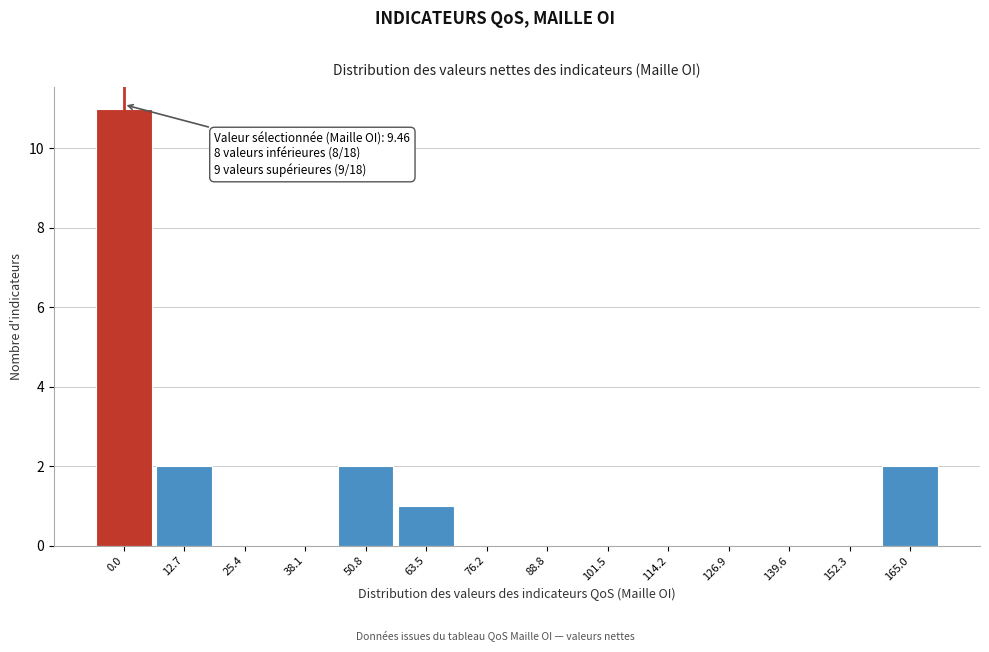

Reading right to left, list all the values displayed in this chart.

165.0=2	152.3=0	139.6=0	126.9=0	114.2=0	101.5=0	88.8=0	76.2=0	63.5=1	50.8=2	38.1=0	25.4=0	12.7=2	0.0=11